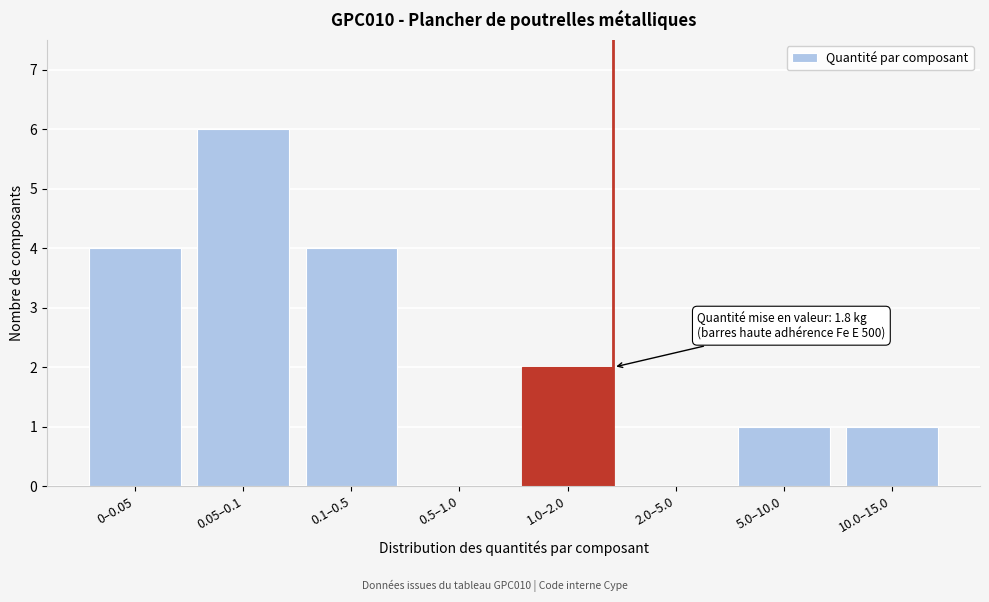

Reading left to right, extract all data points from this chart.

0–0.05=4	0.05–0.1=6	0.1–0.5=4	0.5–1.0=0	1.0–2.0=2	2.0–5.0=0	5.0–10.0=1	10.0–15.0=1